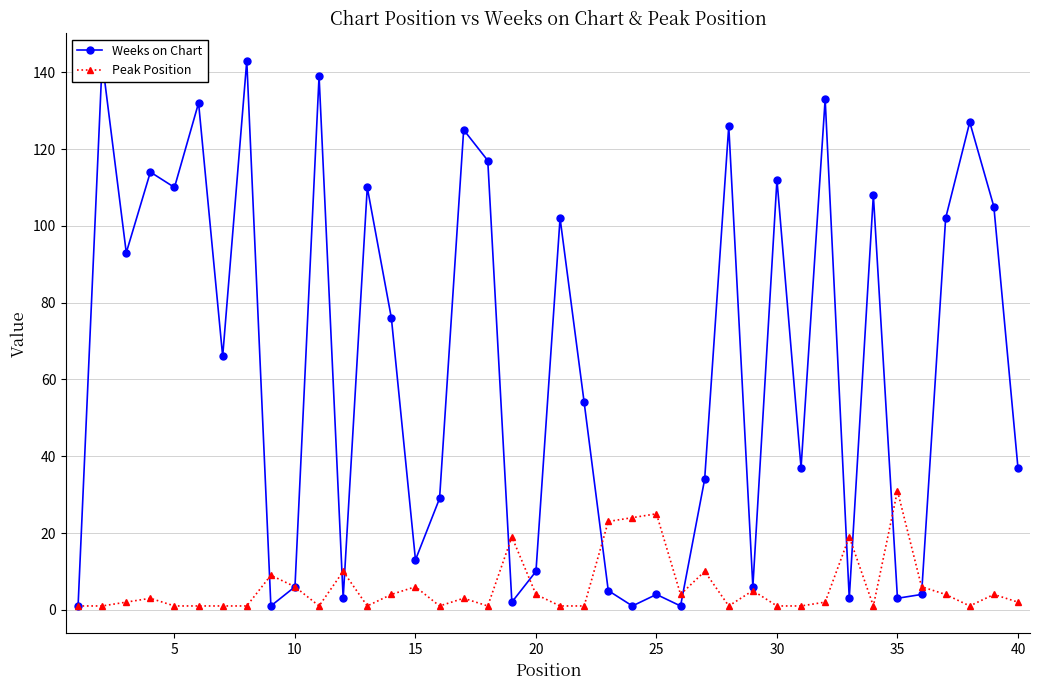

What is the maximum value for Peak Position?

31